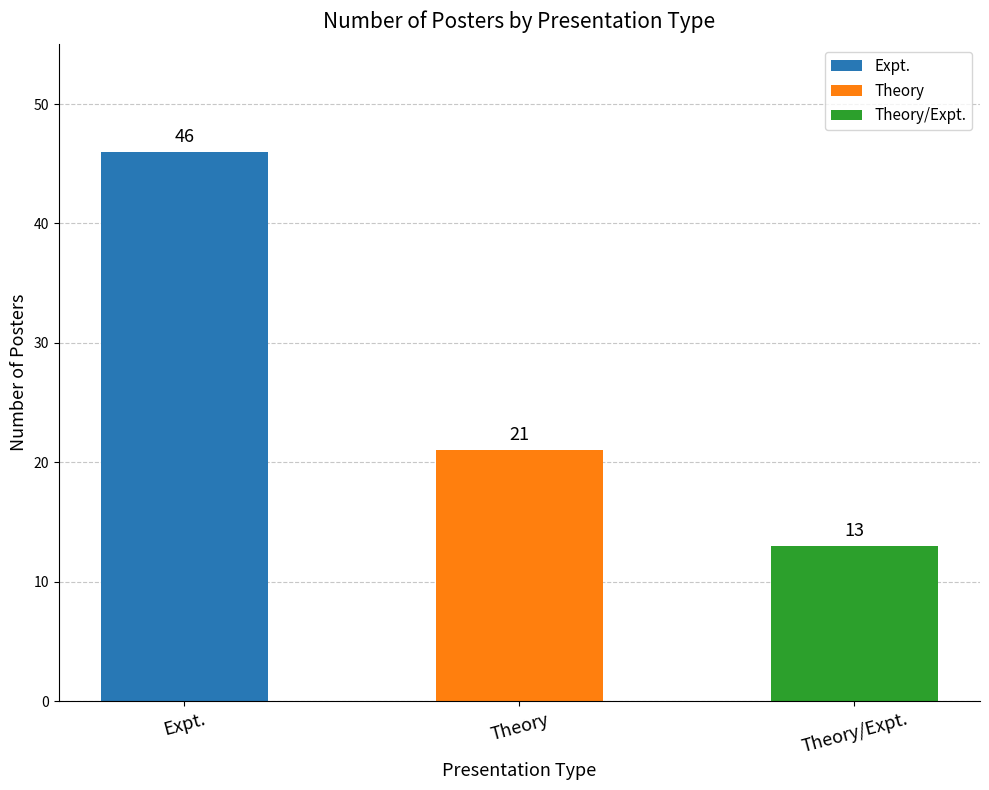

What is the difference between the maximum and minimum values?

33